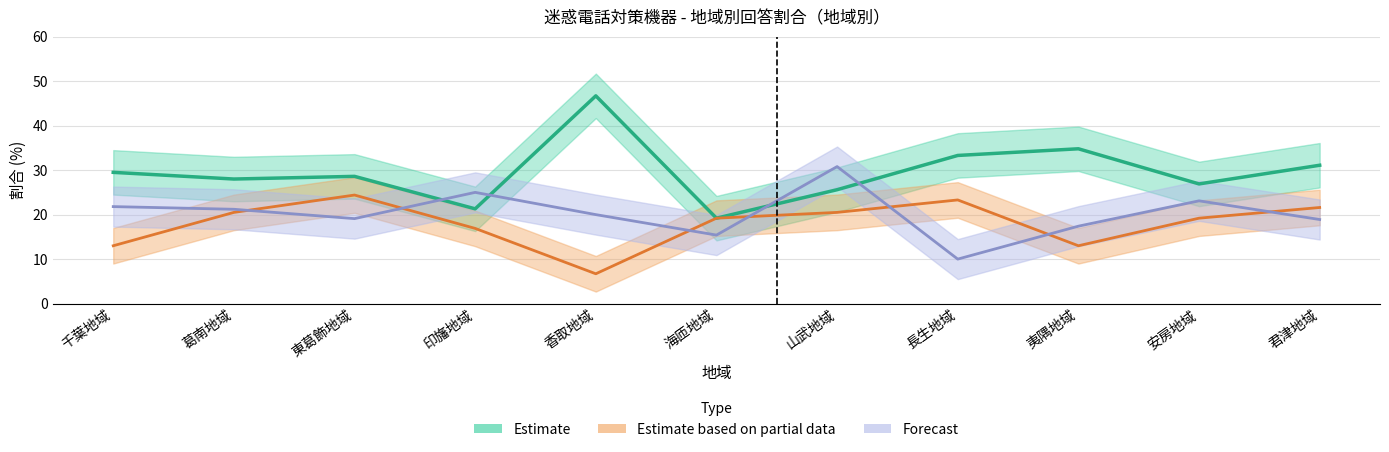

Reading left to right, what are all the values shown in this chart?

Estimate: 29.5	28.0	28.6	21.3	46.7	19.2	25.6	33.3	34.8	26.9	31.1
Estimate based on partial data: 13.0	20.5	24.4	16.9	6.7	19.2	20.5	23.3	13.0	19.2	21.6
Forecast: 21.8	21.2	19.1	25.0	20.0	15.4	30.8	10.0	17.4	23.1	18.9